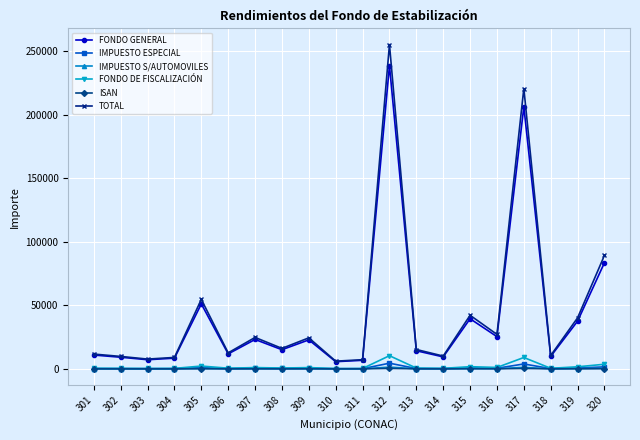

What is the difference between the highest and lowest values at 301?

11611